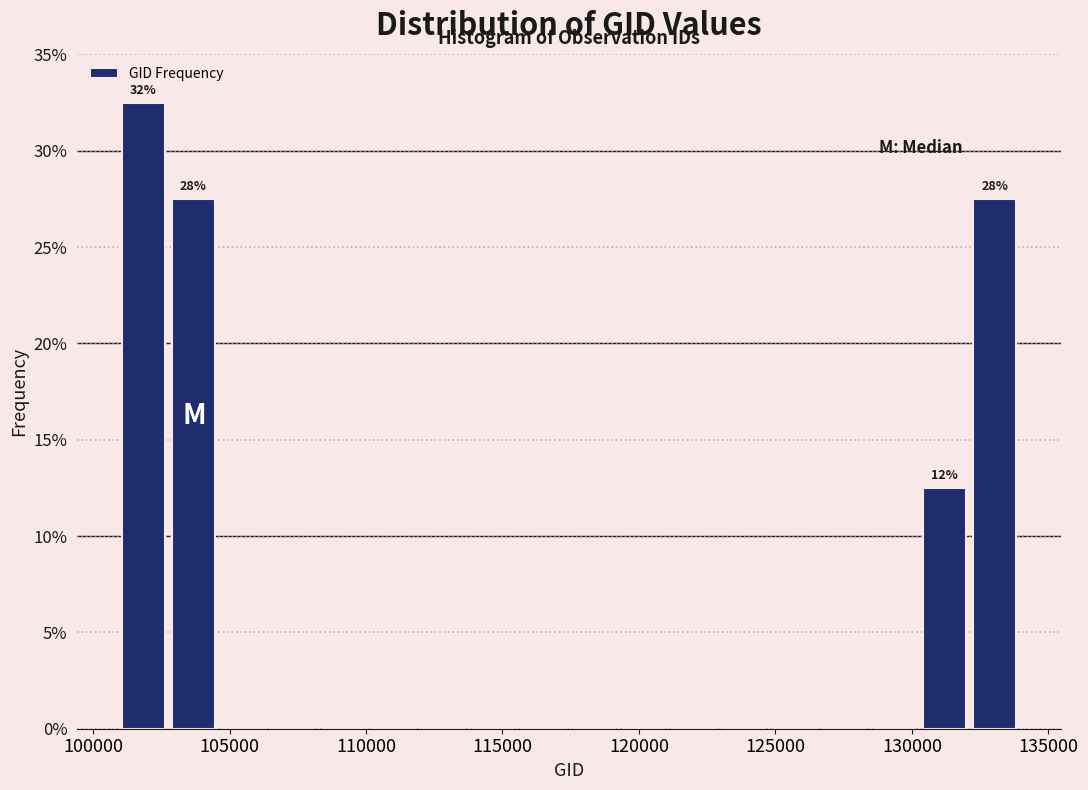

Around what value on the x-axis is the tallest bar? Give the approximate position of its centre, as read against the axis.

102000